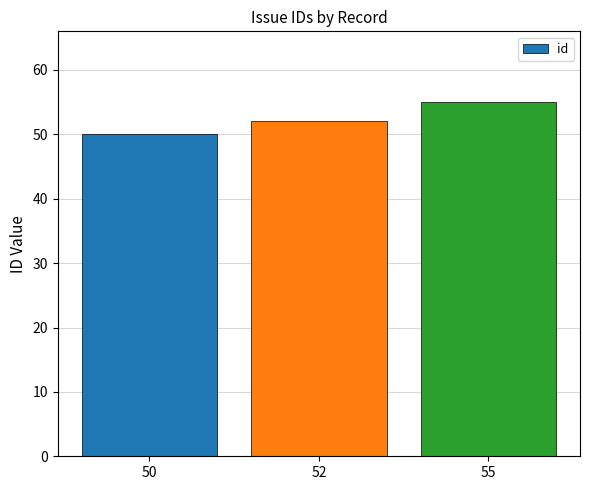

How many bars are there in total?

3